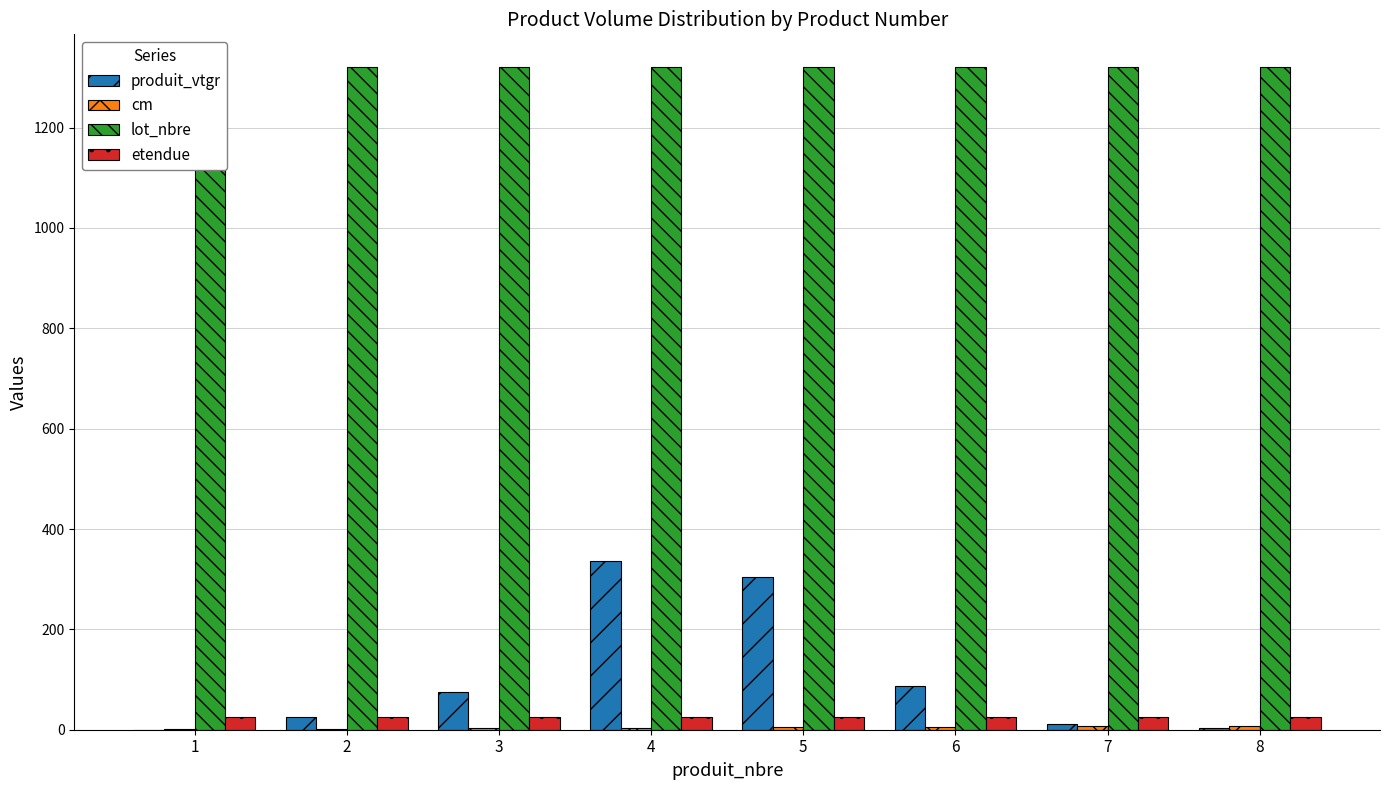

What is the difference between the highest and lowest values at 3?

1317.0